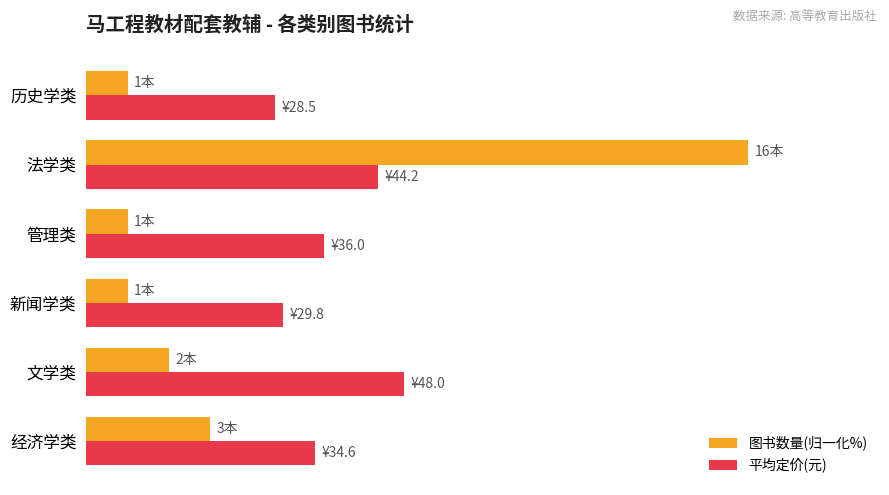

What are all the series names shown in the legend?

图书数量(归一化%), 平均定价(元)